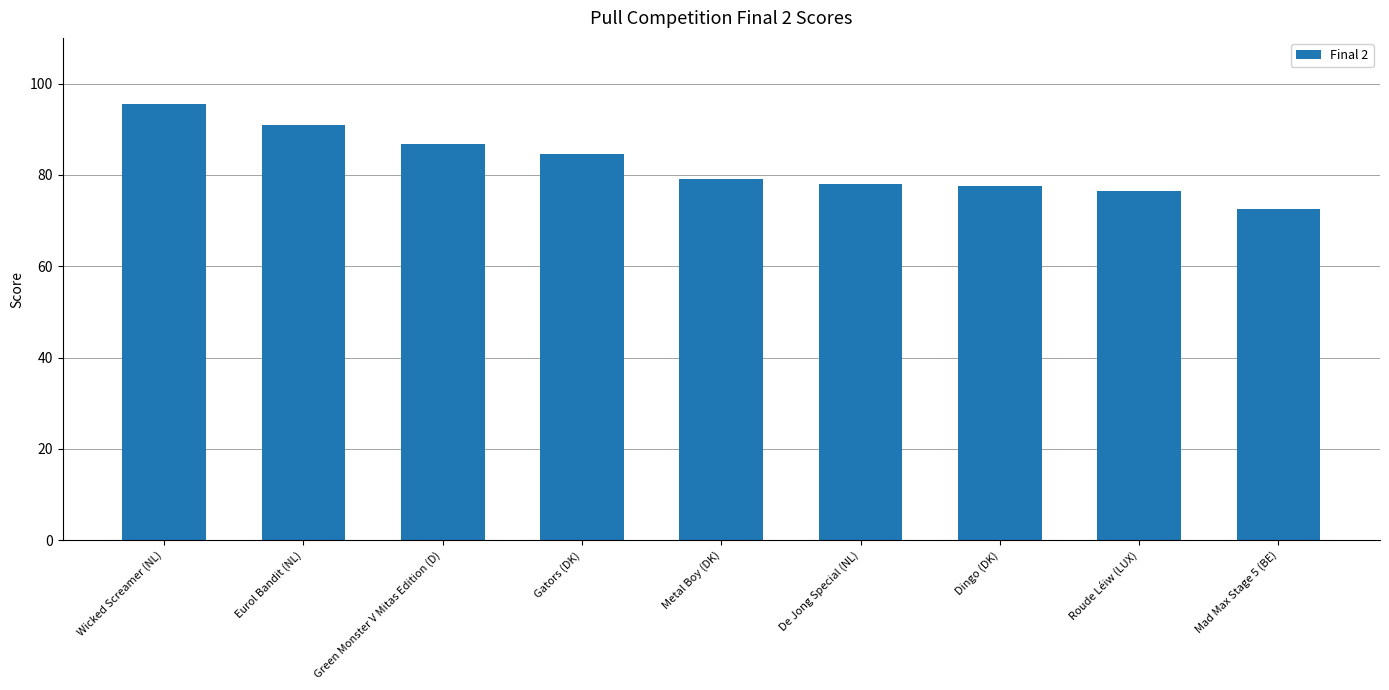

What is the value of the 2nd bar from the left?

90.9